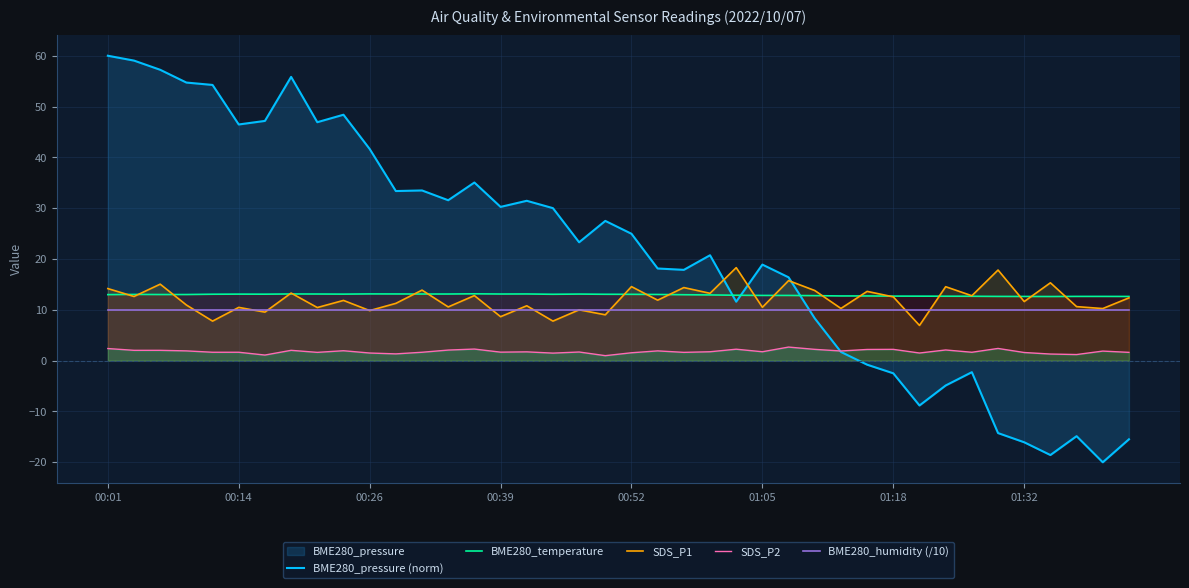

What is the average value of the BME280_humidity (/10) series?

10.0